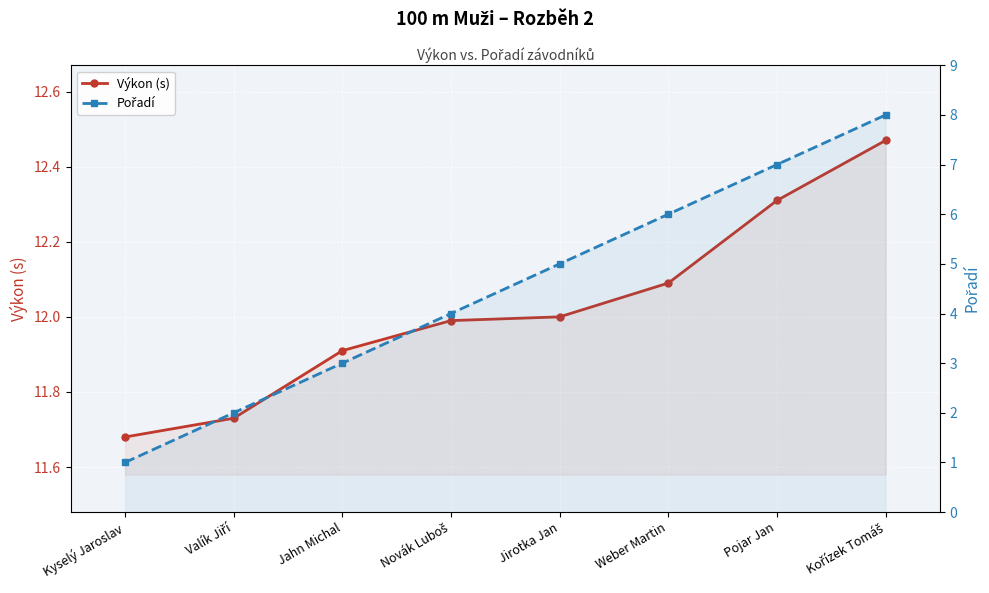

What is the difference between the second highest and second lowest values in the Pořadí series?

5.0